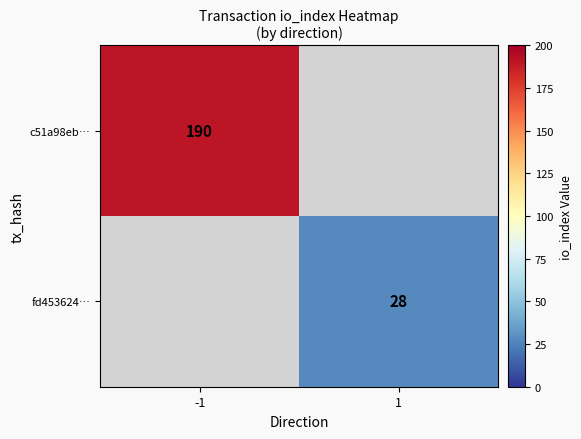

True or false: c51a98eb… has a value of 264.8 at -1.

False